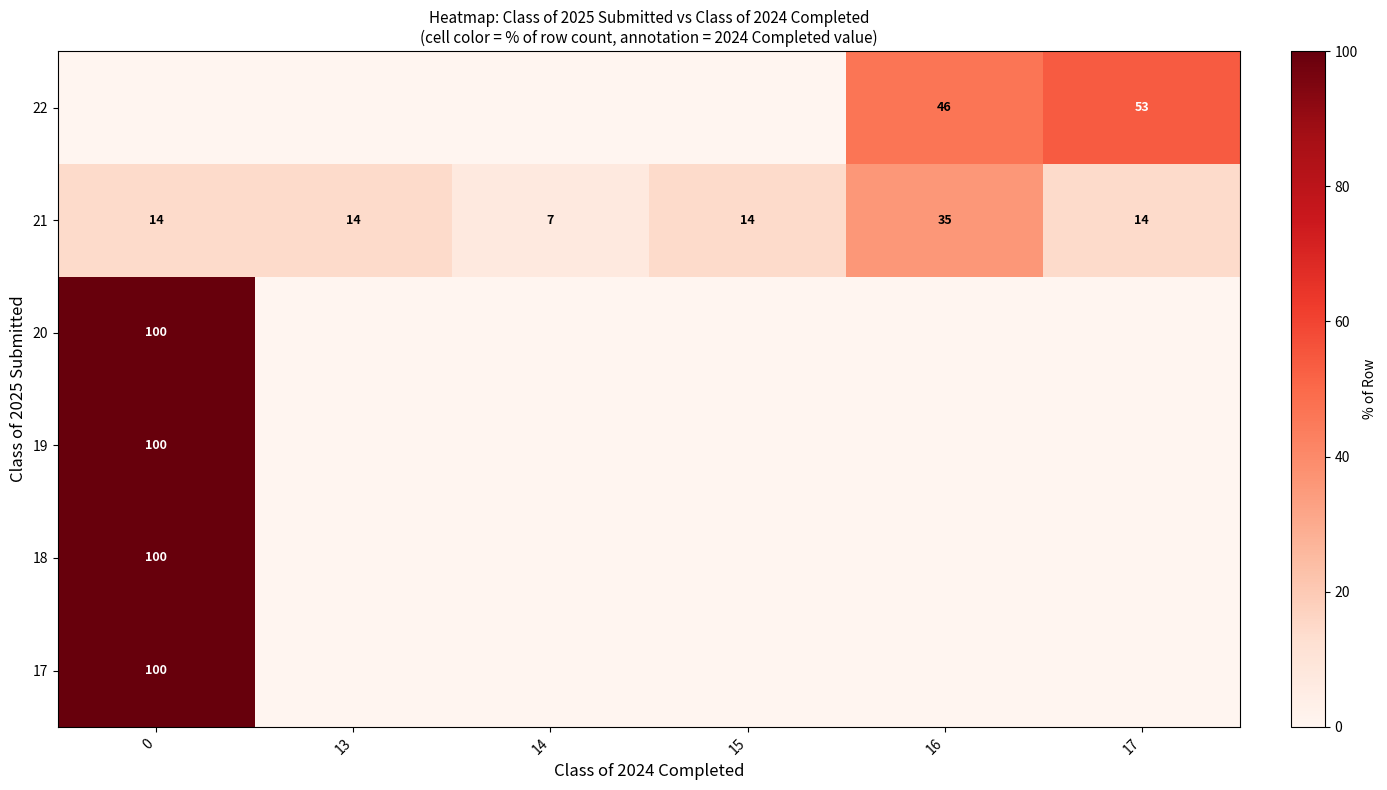

What is the lowest value of the 21 series?

7